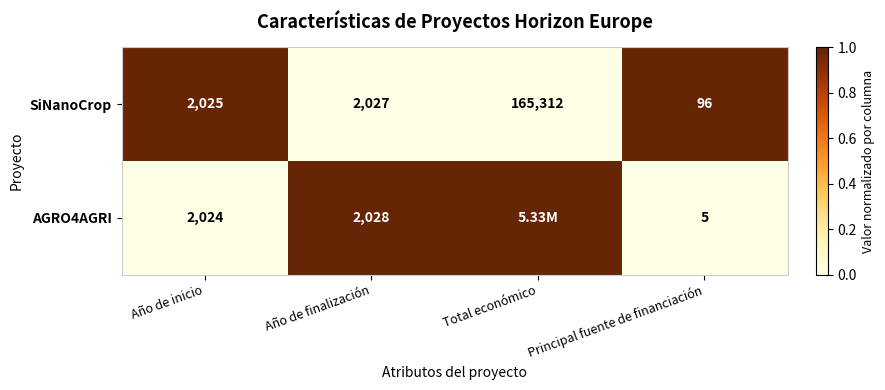

Which series changed the most between Año de inicio and Año de finalización?

AGRO4AGRI